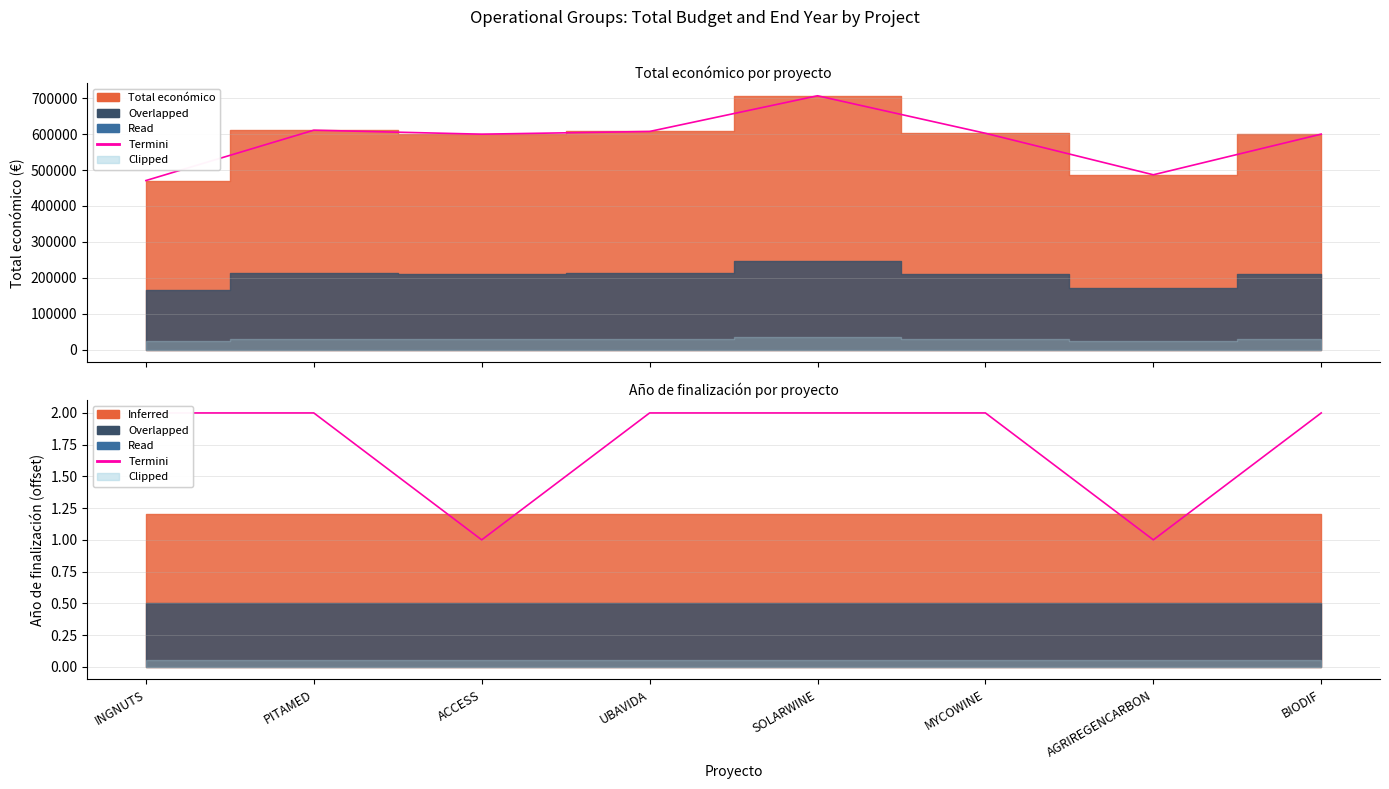

Does the chart have visible grid lines?

Yes